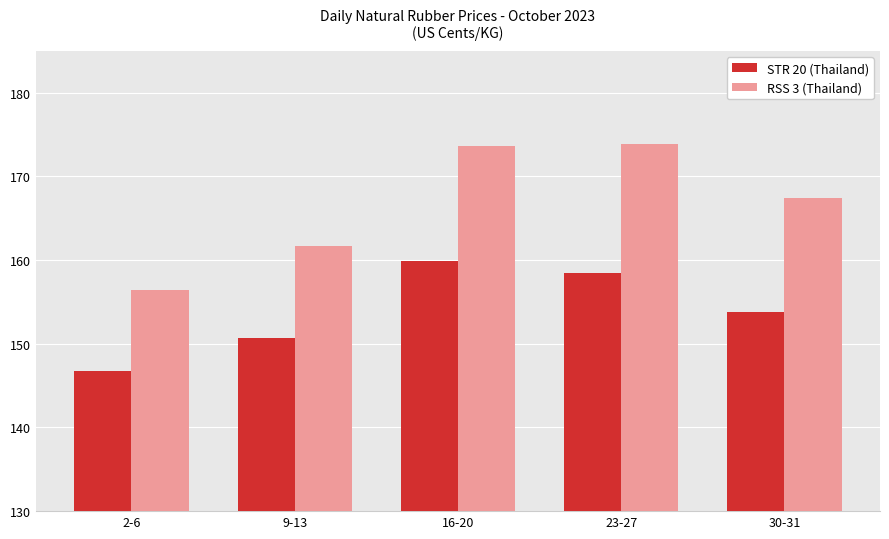

Where does the STR 20 (Thailand) series first go above 153?

16-20